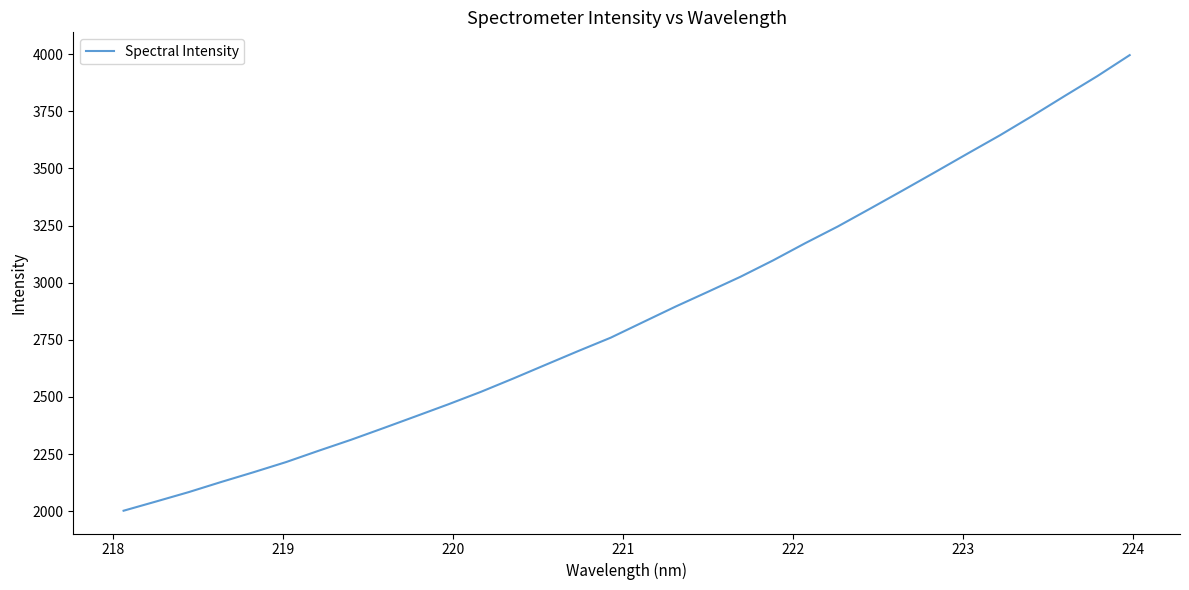

What is the greatest value displayed?

3995.4